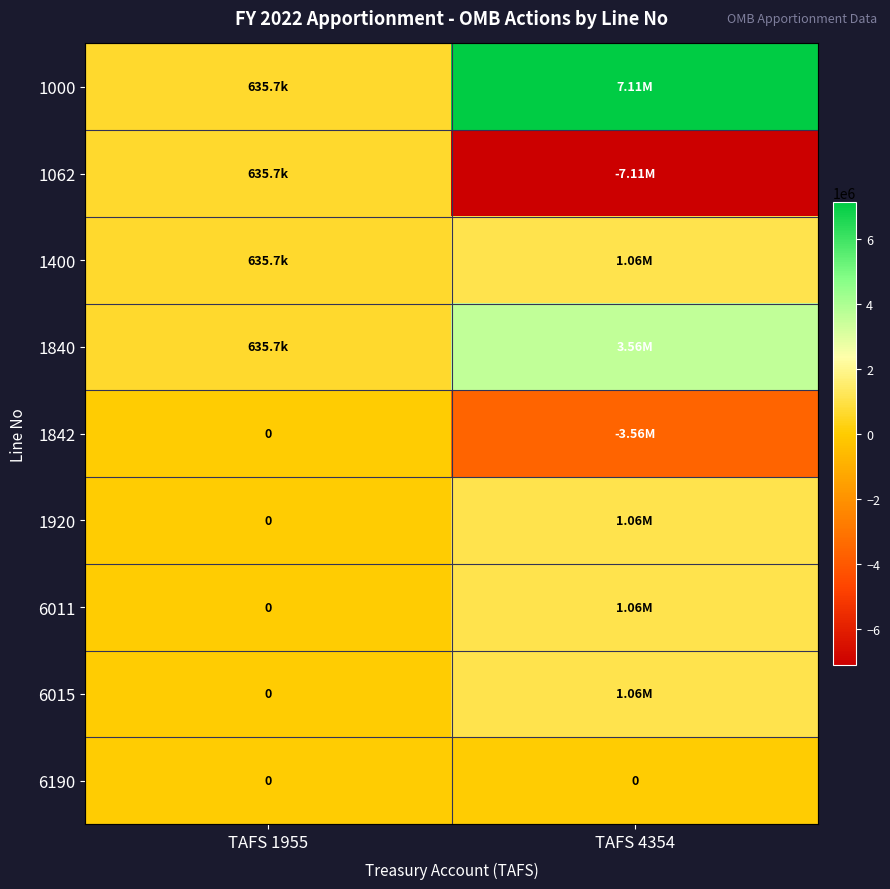

What is the maximum value shown in the chart?

7111836